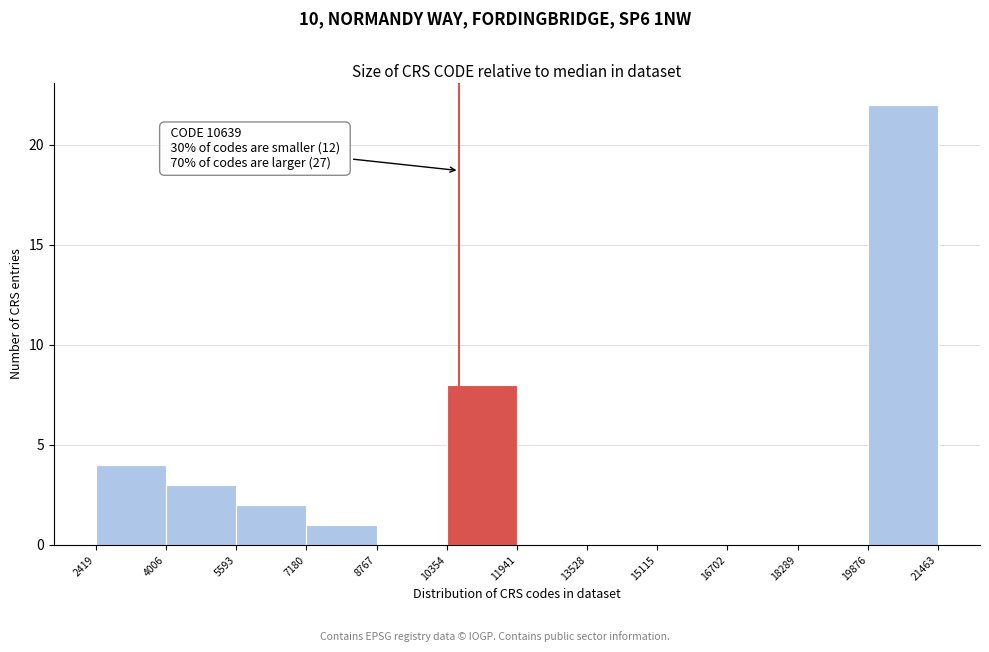

Which range on the x-axis has the tallest bar?

19876 to 21463